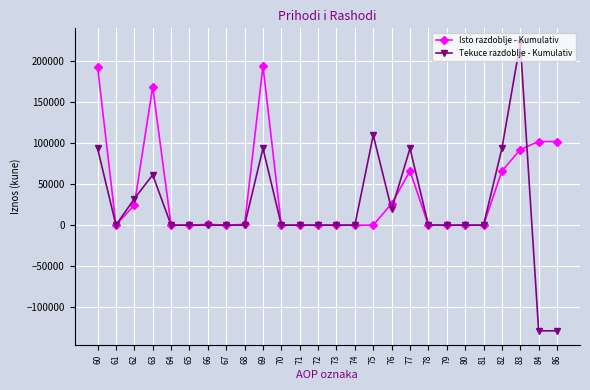

True or false: Isto razdoblje - Kumulativ has more than 0 points higher than both neighbors.

True